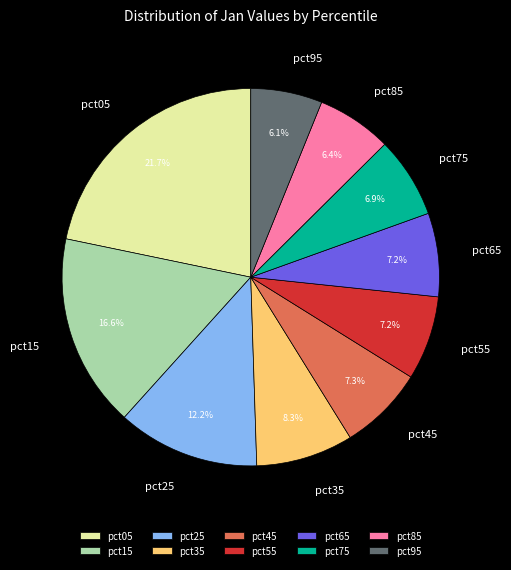

How many segments does this pie chart have?

10